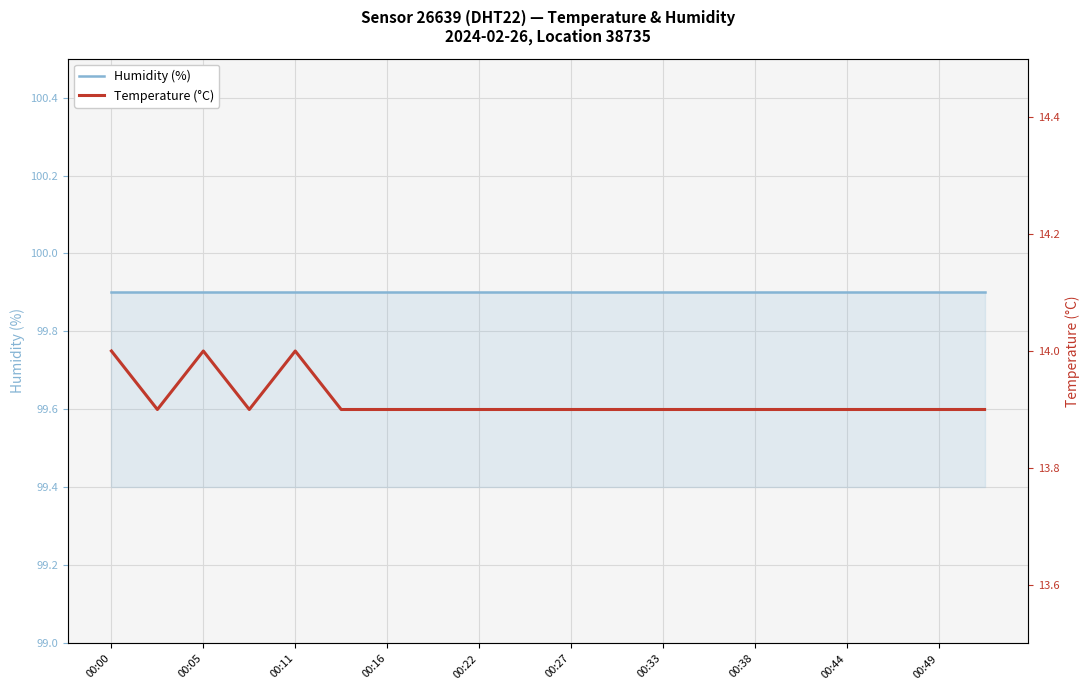

What is the value of the Temperature (°C) point at the 16th from the left?

13.9